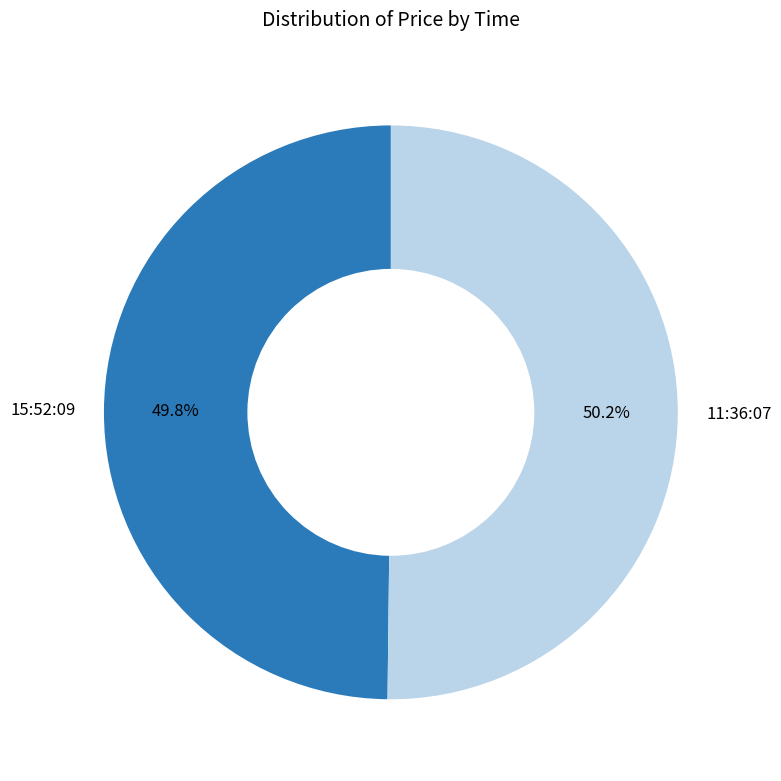

Is there any slice that represents more than half of the pie?

Yes